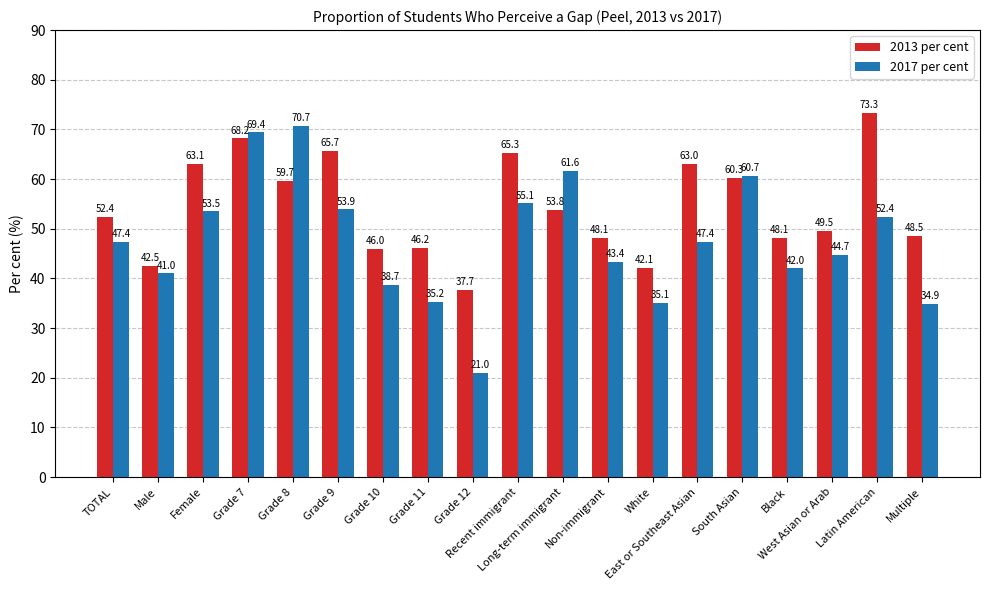

At Latin American, list the series in order from smallest to largest.

2017 per cent, 2013 per cent